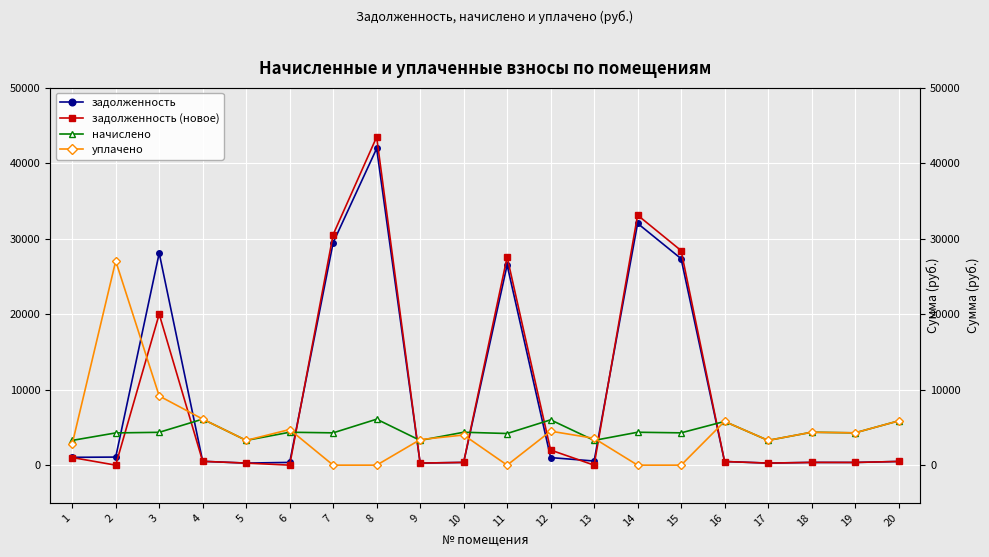

True or false: задолженность (новое) and начислено cross at least once.

True